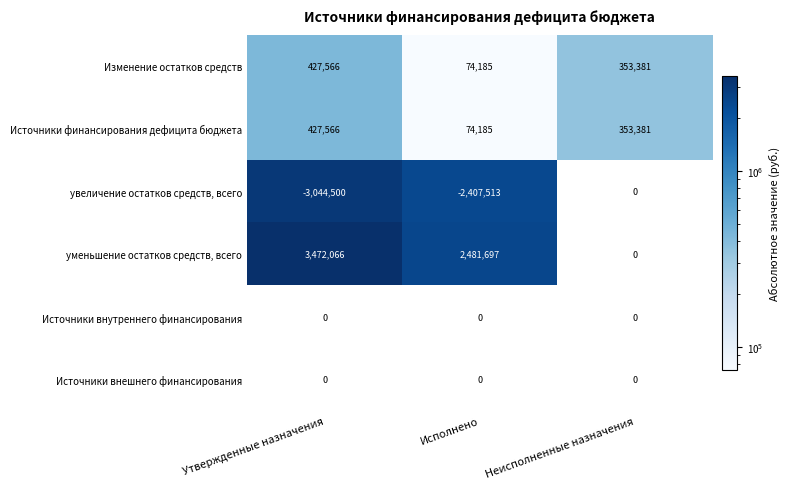

Which series has the largest total across all categories?

уменьшение остатков средств, всего